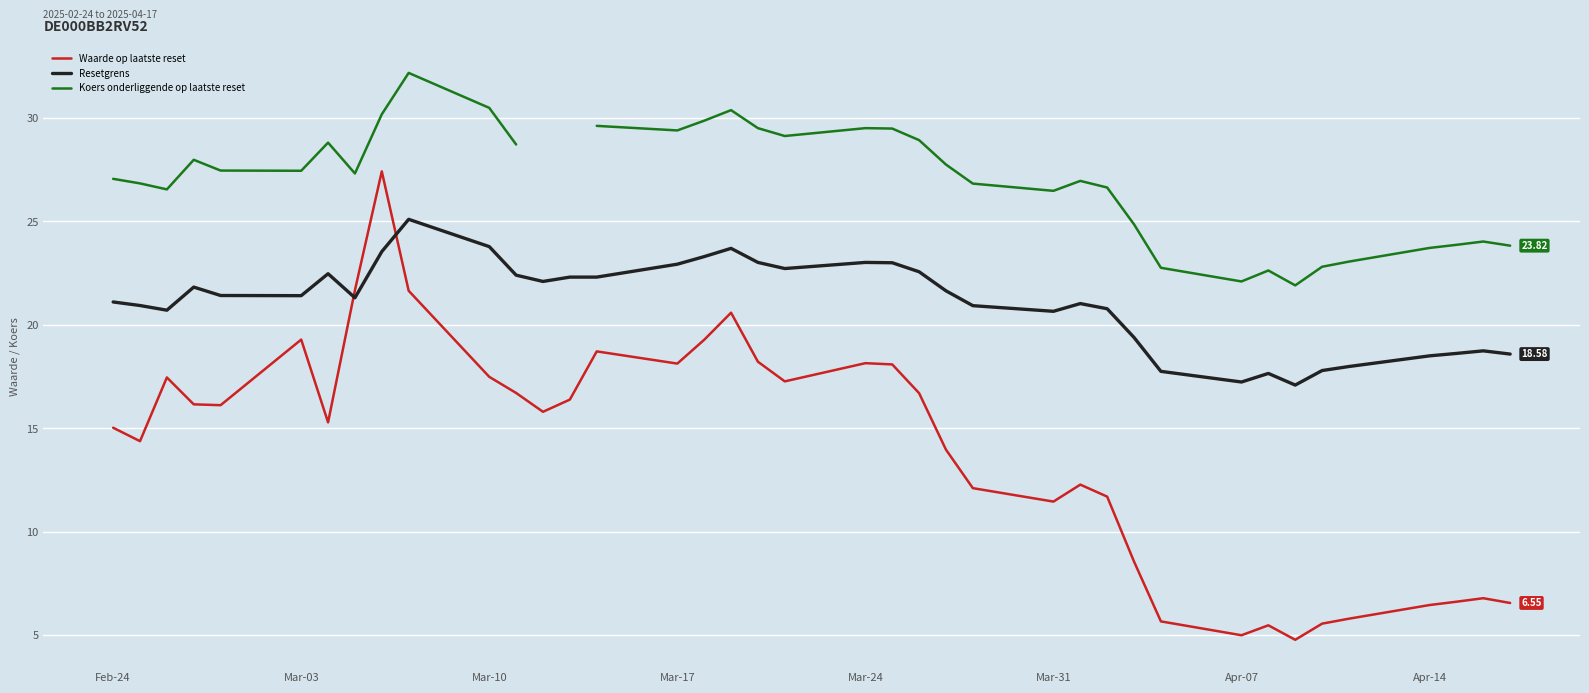

True or false: Waarde op laatste reset and Koers onderliggende op laatste reset intersect in this chart.

False